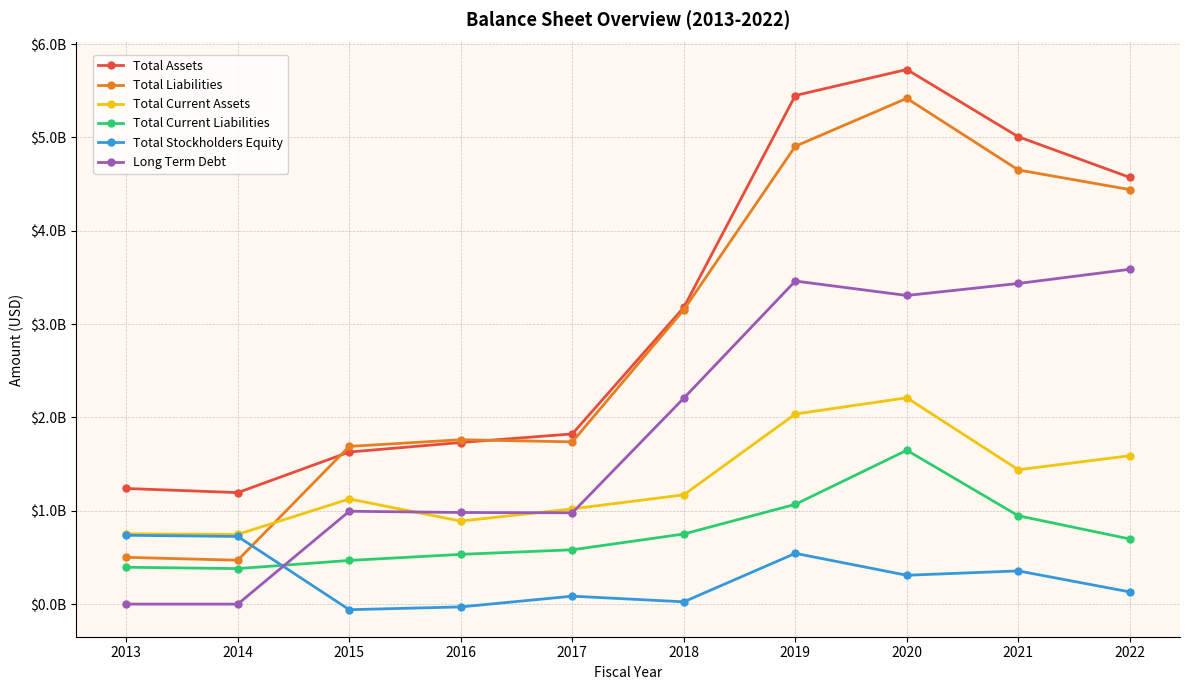

How many interior local valleys does the Total Current Liabilities series have?

1